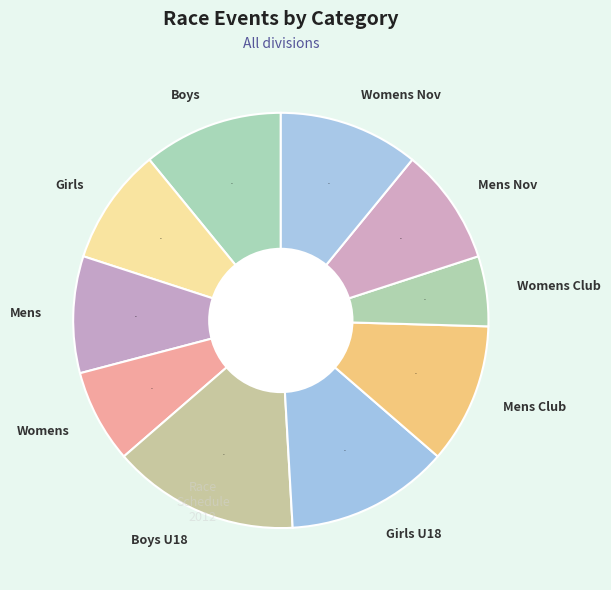

To the nearest percent, what is the combined percentage of Girls U18 and Boys?

24%